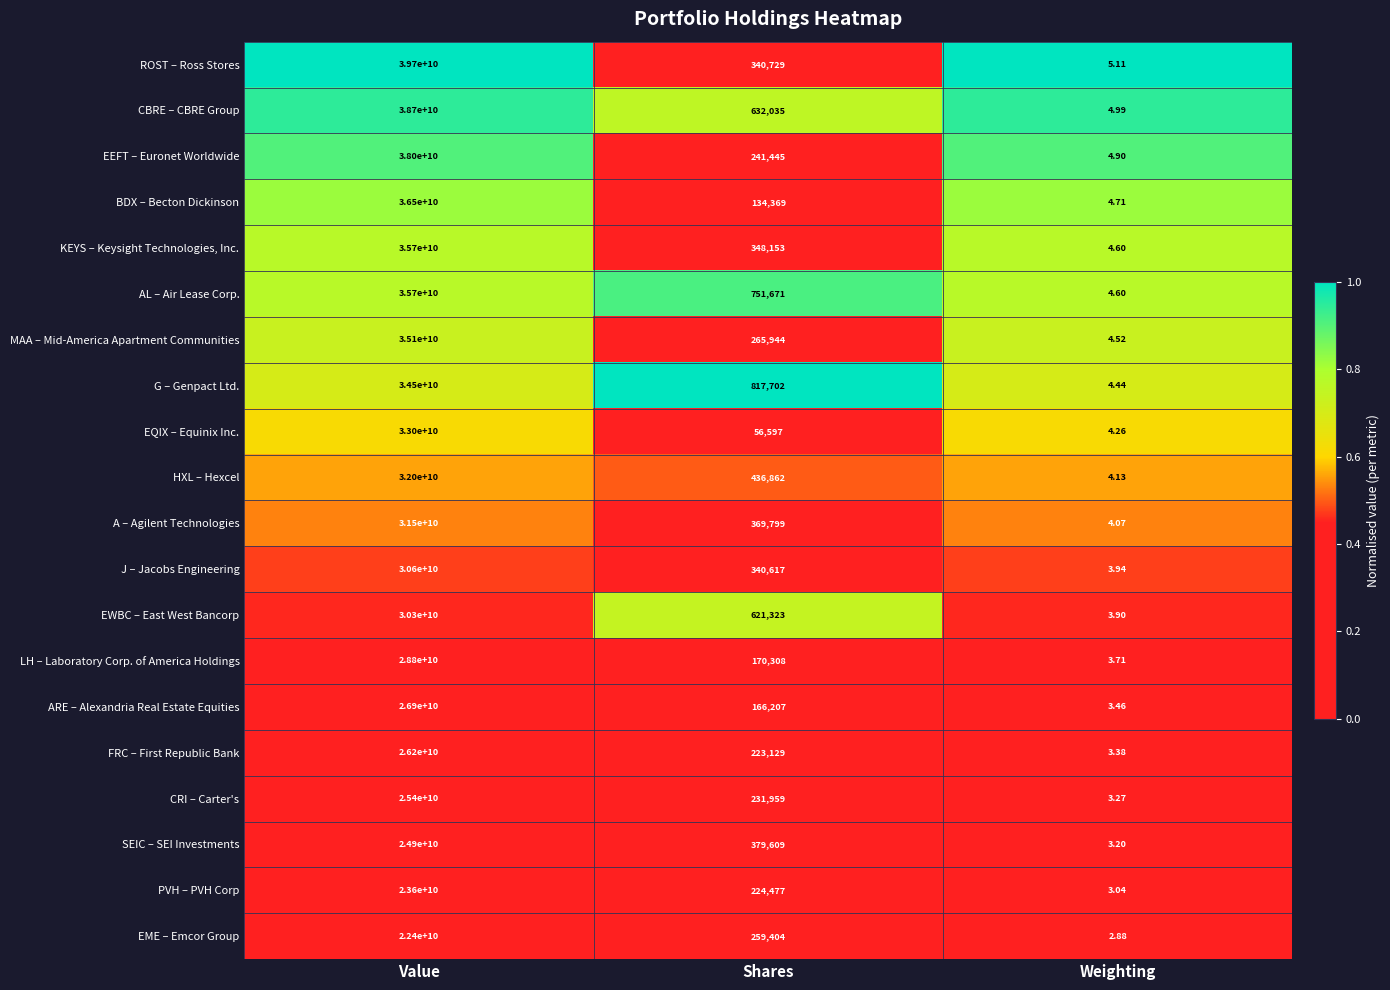

List the labels in order of J – Jacobs Engineering value, smallest first.

Weighting, Shares, Value